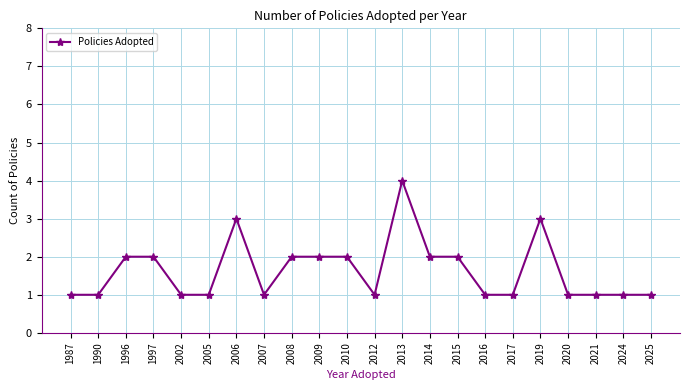

What is the difference between the maximum and minimum values?

3